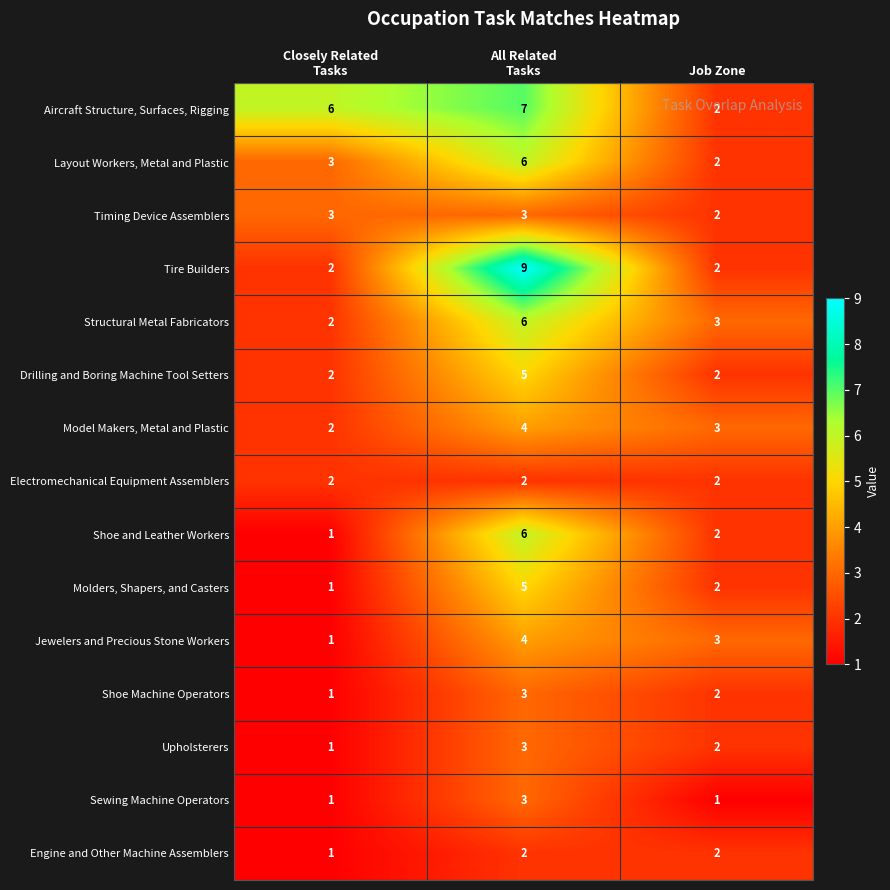

How many categories are shown in the chart?

3